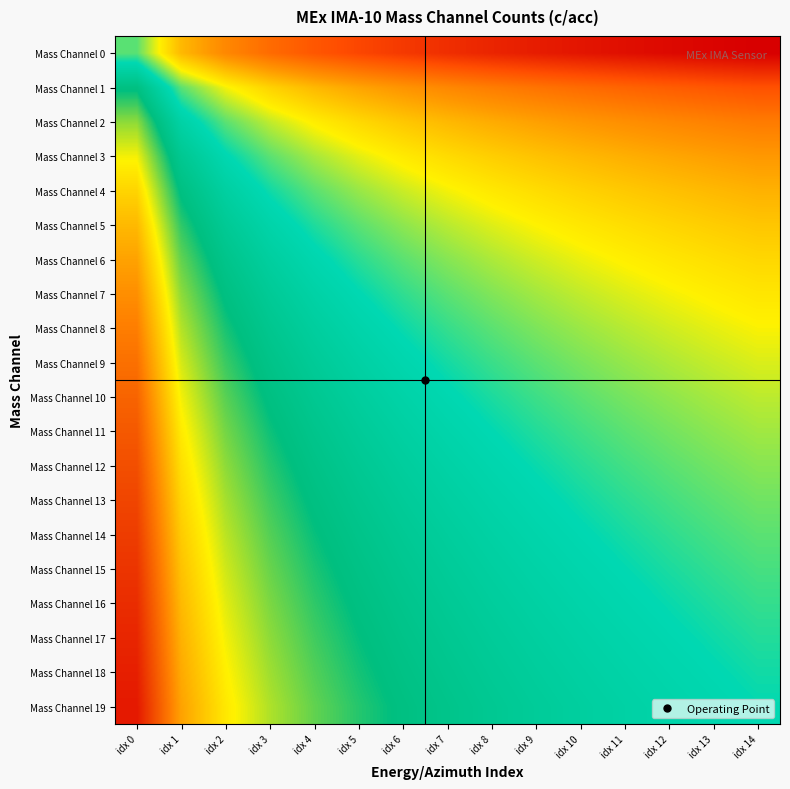

Between idx 4 and idx 9, which is larger?

idx 4